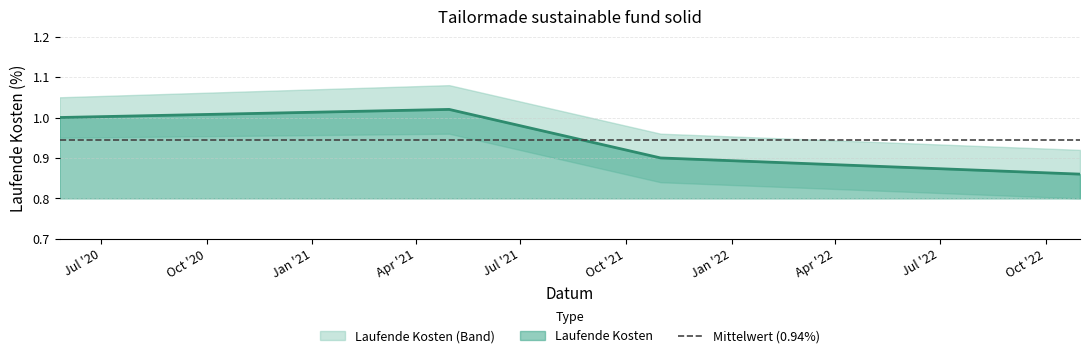

How many interior local peaks (higher than both neighbors) does the data have?

1